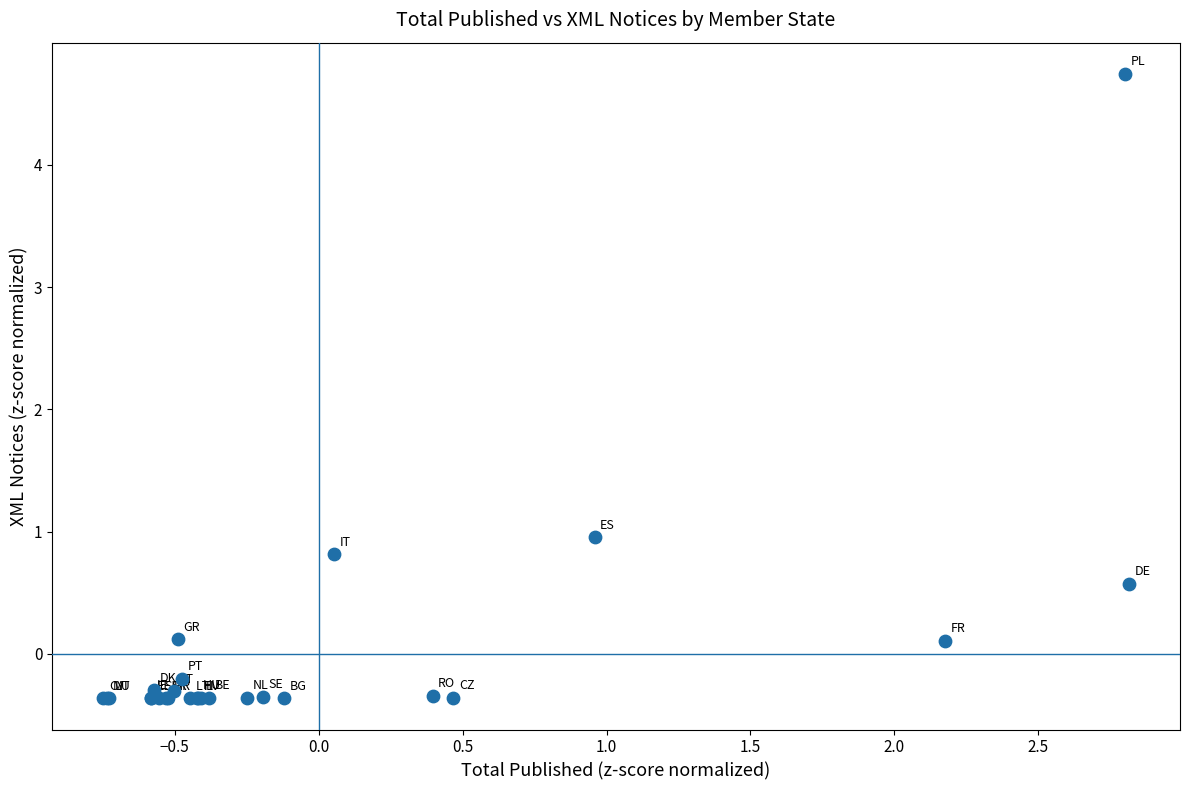

What Y value in the scatter plot is closest to 2?

1.0